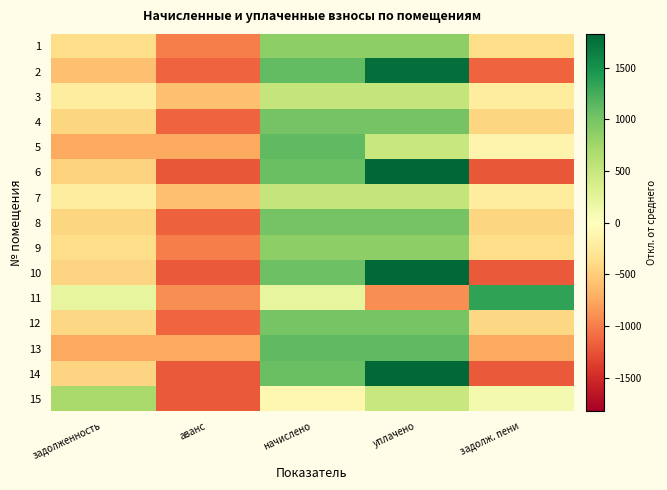

Reading left to right, what are all the values shown in this chart?

1: задолженность=-371.7	аванс=-991.1	начислено=867.2	уплачено=867.2	задолж. пени=-371.7
2: задолженность=-587.9	аванс=-1147.9	начислено=1112.2	уплачено=1771.5	задолж. пени=-1147.9
3: задолженность=-224.9	аванс=-599.8	начислено=524.8	уплачено=524.8	задолж. пени=-224.9
4: задолженность=-429.9	аванс=-1146.4	начислено=1003.1	уплачено=1003.1	задолж. пени=-429.9
5: задолженность=-749.2	аванс=-749.2	начислено=1123.8	уплачено=499.5	задолж. пени=-124.9
6: задолженность=-457.2	аванс=-1219.2	начислено=1066.8	уплачено=1828.8	задолж. пени=-1219.2
7: задолженность=-224.9	аванс=-599.8	начислено=524.8	уплачено=524.8	задолж. пени=-224.9
8: задолженность=-434.3	аванс=-1158.2	начислено=1013.4	уплачено=1013.4	задолж. пени=-434.3
9: задолженность=-372.4	аванс=-993.0	начислено=868.9	уплачено=868.9	задолж. пени=-372.4
10: задолженность=-452.0	аванс=-1205.4	начислено=1054.7	уплачено=1808.1	задолж. пени=-1205.4
11: задолженность=225.6	аванс=-902.6	начислено=225.6	уплачено=-902.6	задолж. пени=1353.9
12: задолженность=-427.7	аванс=-1140.5	начислено=997.9	уплачено=997.9	задолж. пени=-427.7
13: задолженность=-747.7	аванс=-747.7	начислено=1121.6	уплачено=1121.6	задолж. пени=-747.7
14: задолженность=-453.5	аванс=-1209.3	начислено=1058.2	уплачено=1814.0	задолж. пени=-1209.3
15: задолженность=700.2	аванс=-1204.2	начислено=-98.1	уплачено=496.3	задолж. пени=105.8